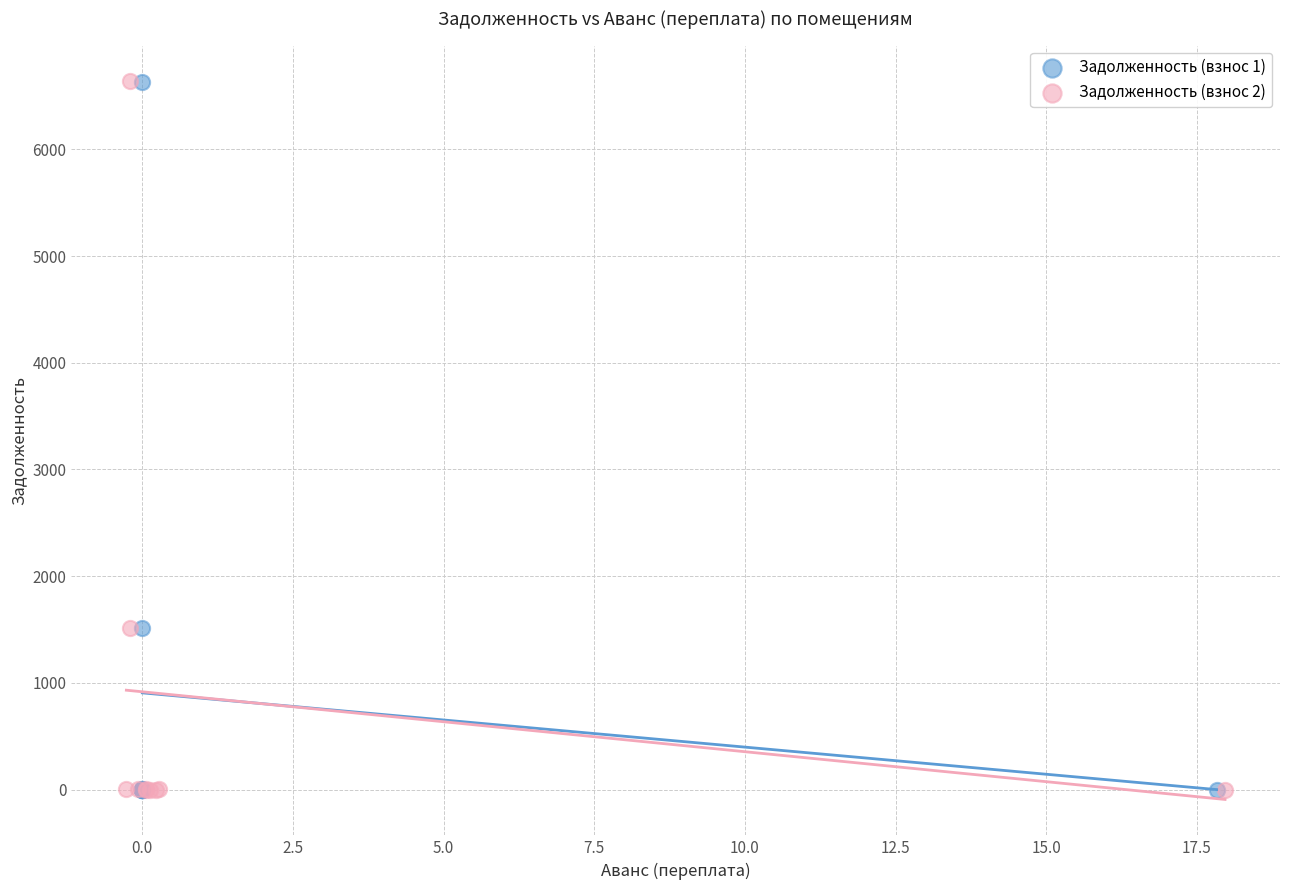

Which series has the largest Y range (max minus min)?

Задолженность (взнос 2)